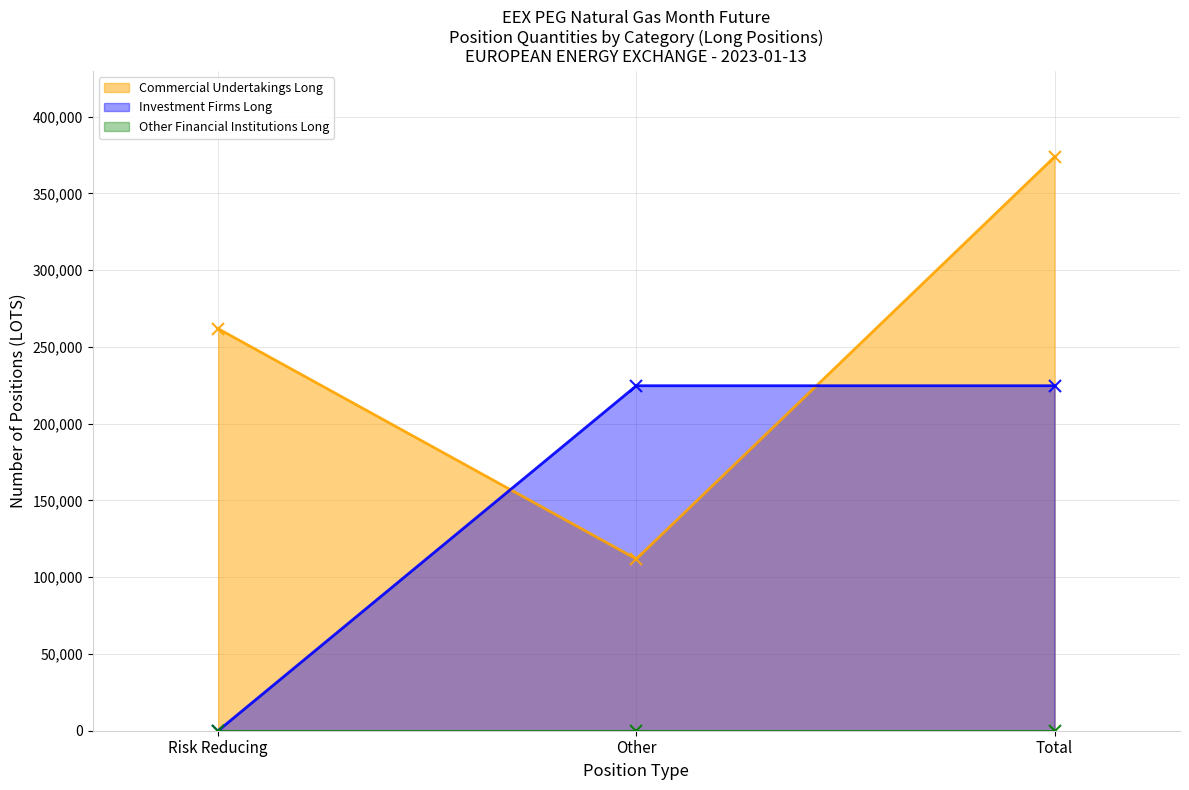

What is the approximate value of Commercial Undertakings Long at Risk Reducing?

261937